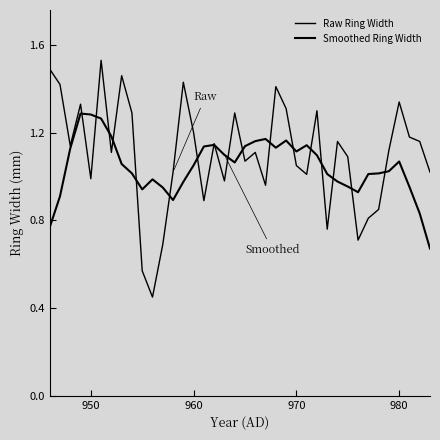

What is the difference between the second highest and minimum values in the Smoothed Ring Width series?

0.6